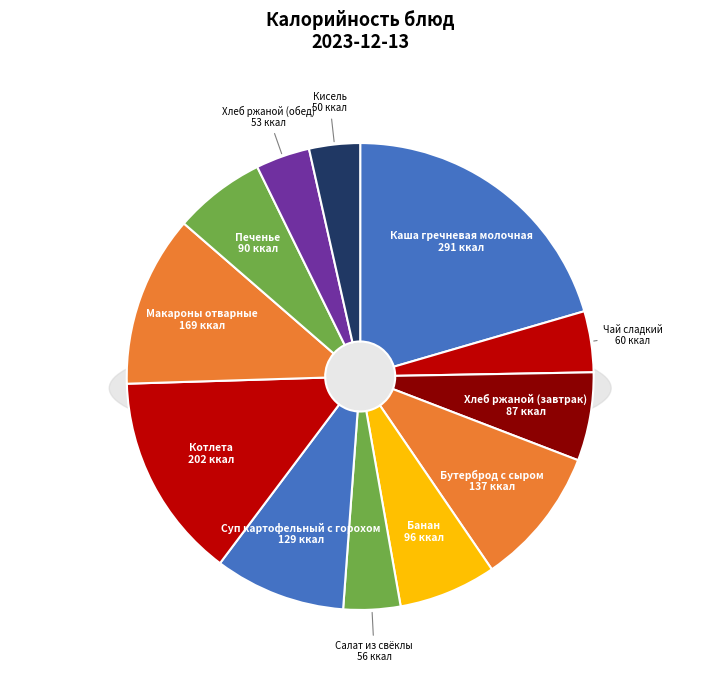

What is the largest slice in the pie chart?

Каша гречневая молочная